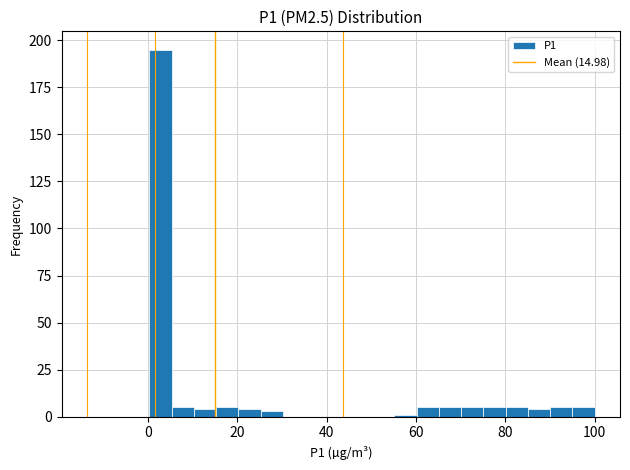

Read against the x-axis, roughly where is the centre of the tallest bar?

2